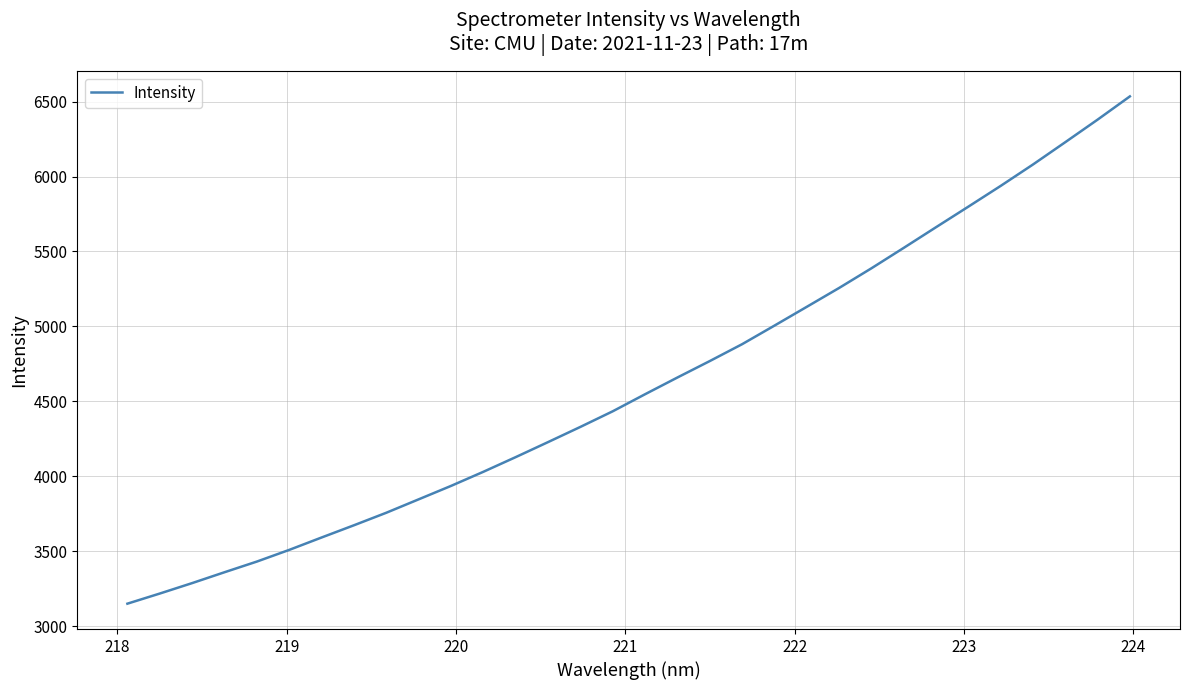

What is the difference between the maximum and minimum values?

3386.0